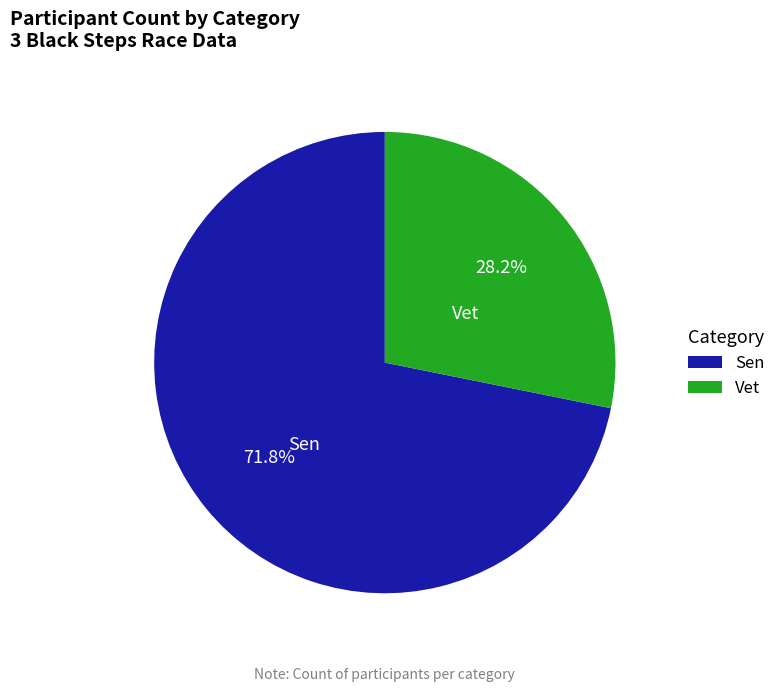

Count the number of slices in the pie.

2